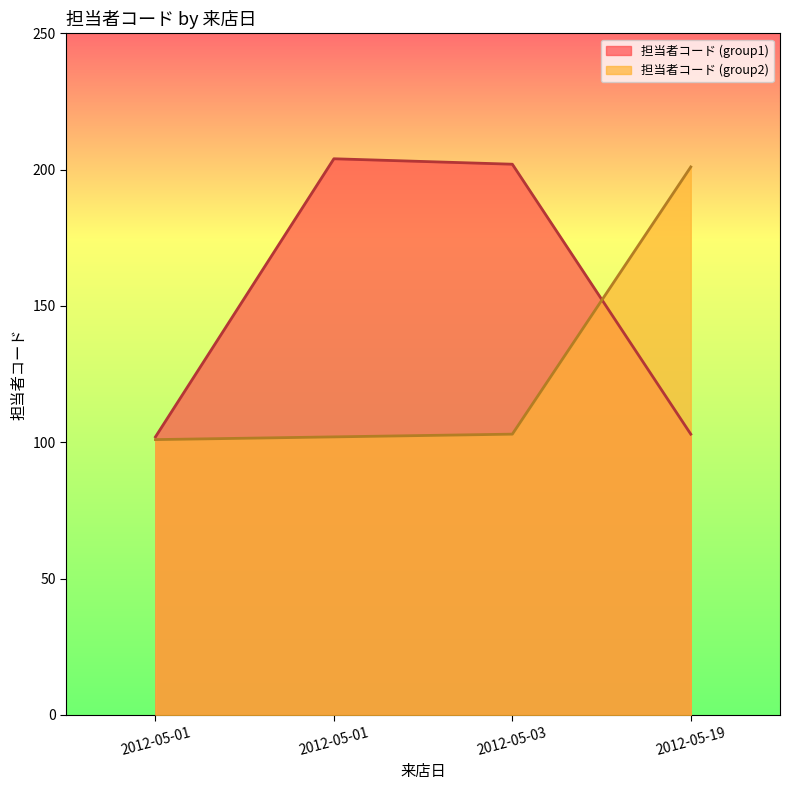

At which category is the sum across all series the highest?

2012-05-01